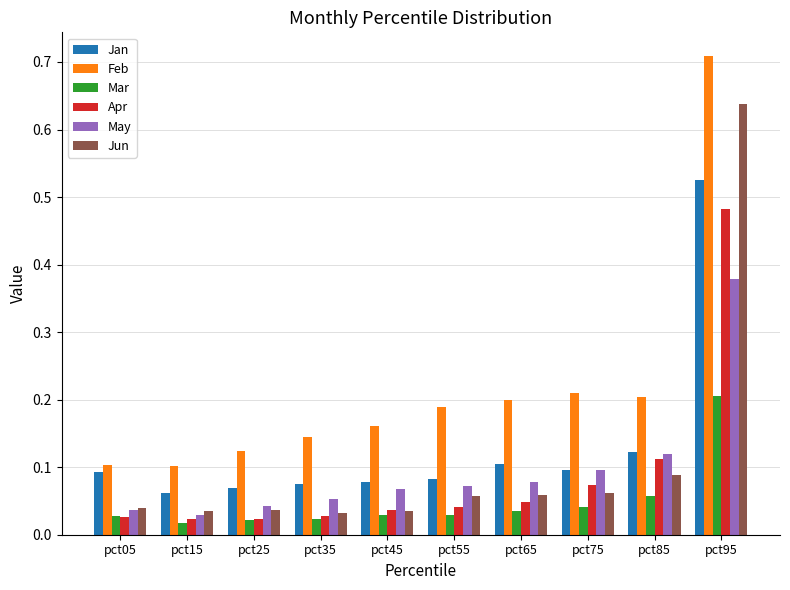

Which series changed the most between pct15 and pct85?

Feb